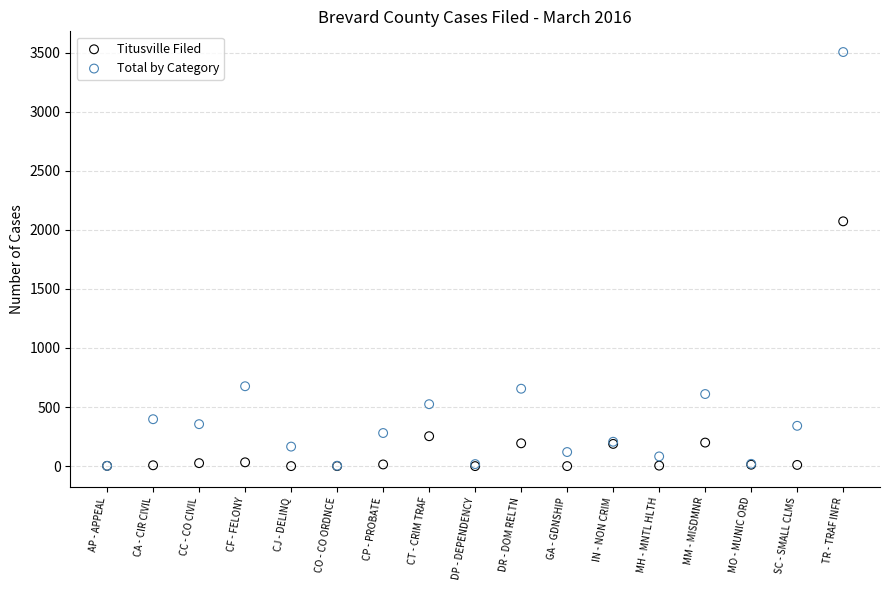

Across all series, what Y value is closest to 1752?

2072